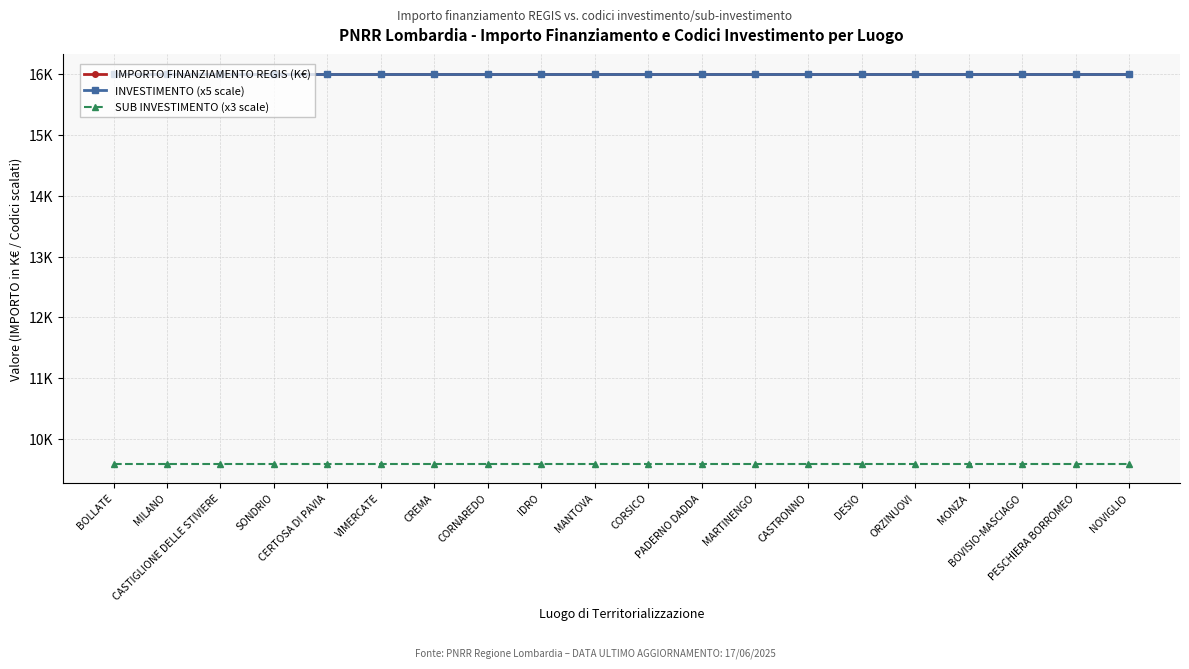

What is the label of the 15th point from the left?

DESIO